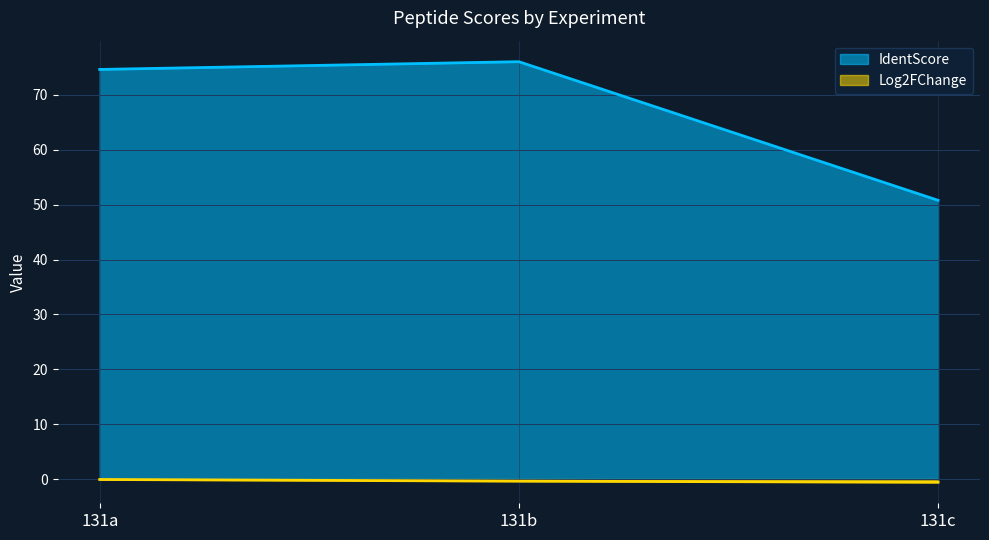

Where is Log2FChange nearest to the value 0?

131a